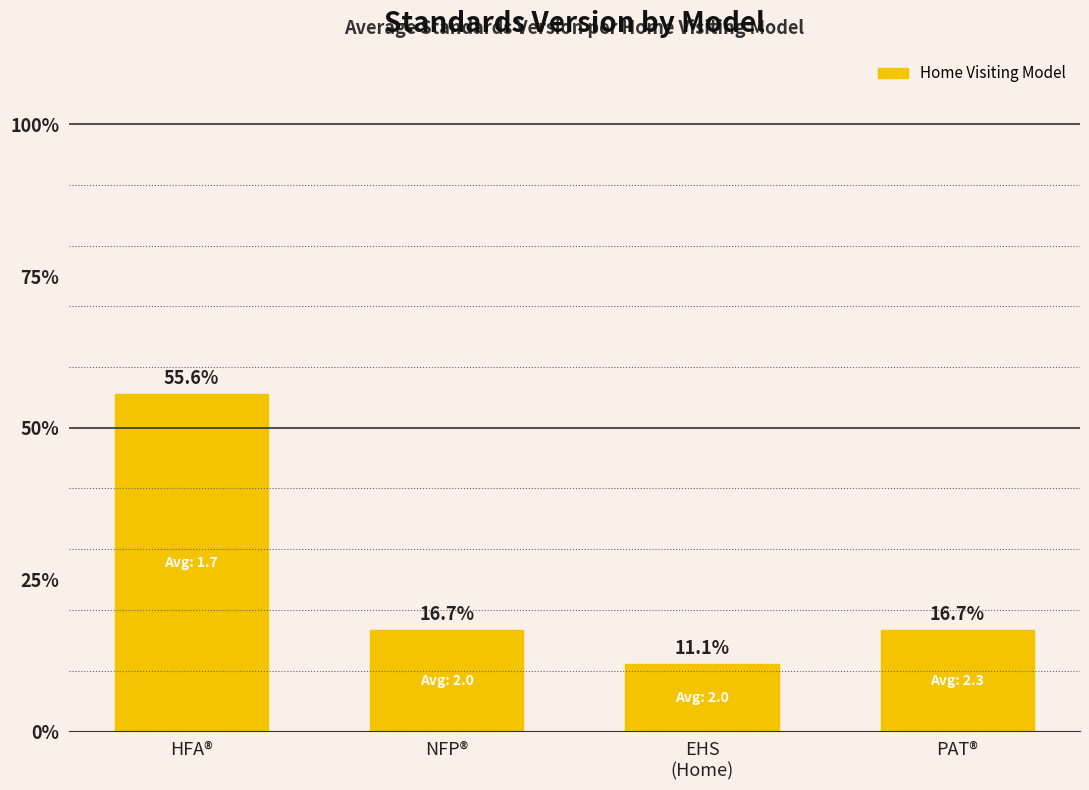

What is the maximum value shown in the chart?

0.6